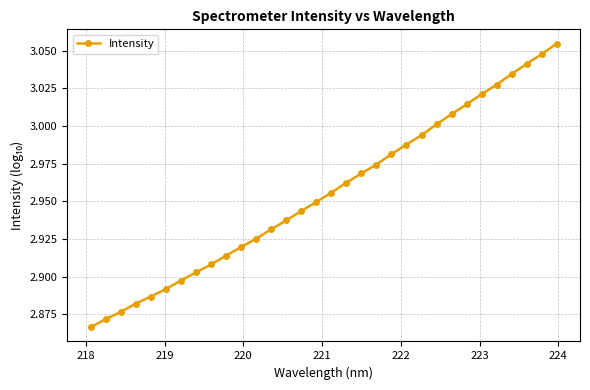

What is the sum of all values?

94.6